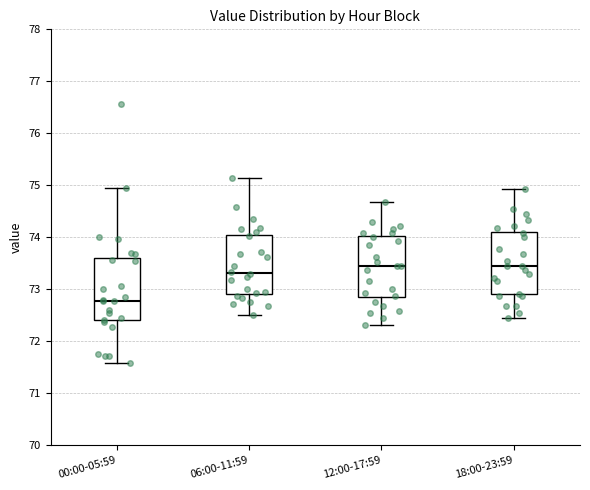

Reading left to right, transcribe this box plot: for each box, give where its median line is, the range the box spans, and where its two whiskers end, as read against the y-axis. The values are not printed on the chart, so give them approximately, as read against the axis.

00:00-05:59: median 72.8, box 72.4 to 73.6, whiskers 71.6 to 75.0
06:00-11:59: median 73.3, box 72.9 to 74.0, whiskers 72.5 to 75.1
12:00-17:59: median 73.4, box 72.9 to 74.0, whiskers 72.3 to 74.7
18:00-23:59: median 73.4, box 72.9 to 74.1, whiskers 72.4 to 74.9